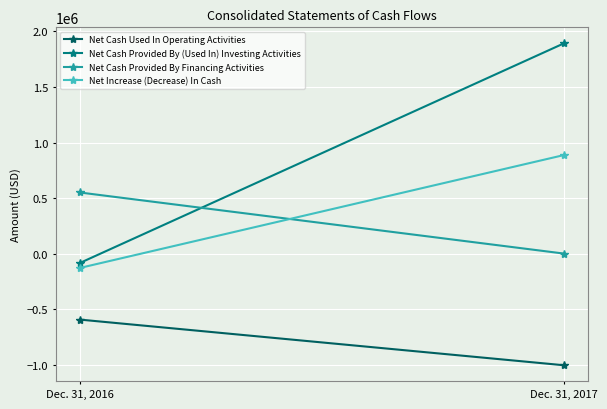

True or false: Net Increase (Decrease) In Cash has a value of 1594581 at Dec. 31, 2017.

False